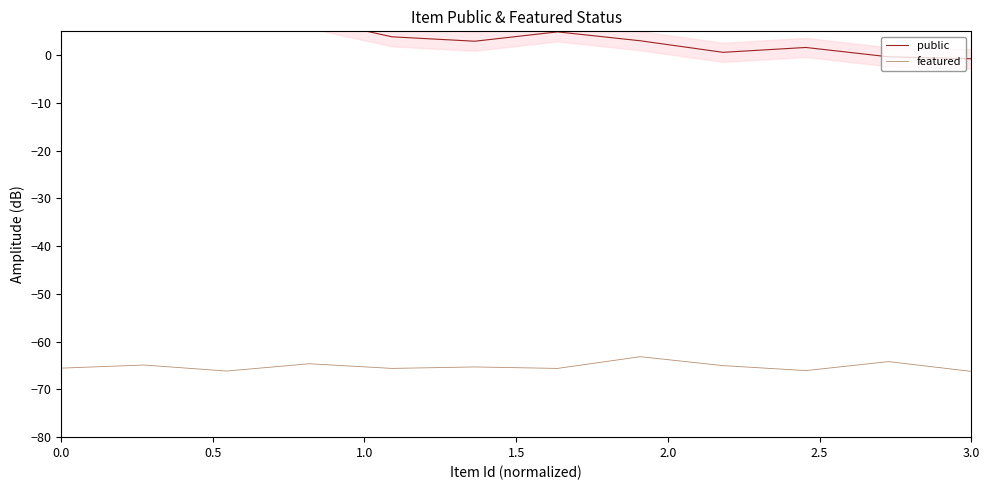

True or false: featured has more than 0 points higher than both neighbors.

True